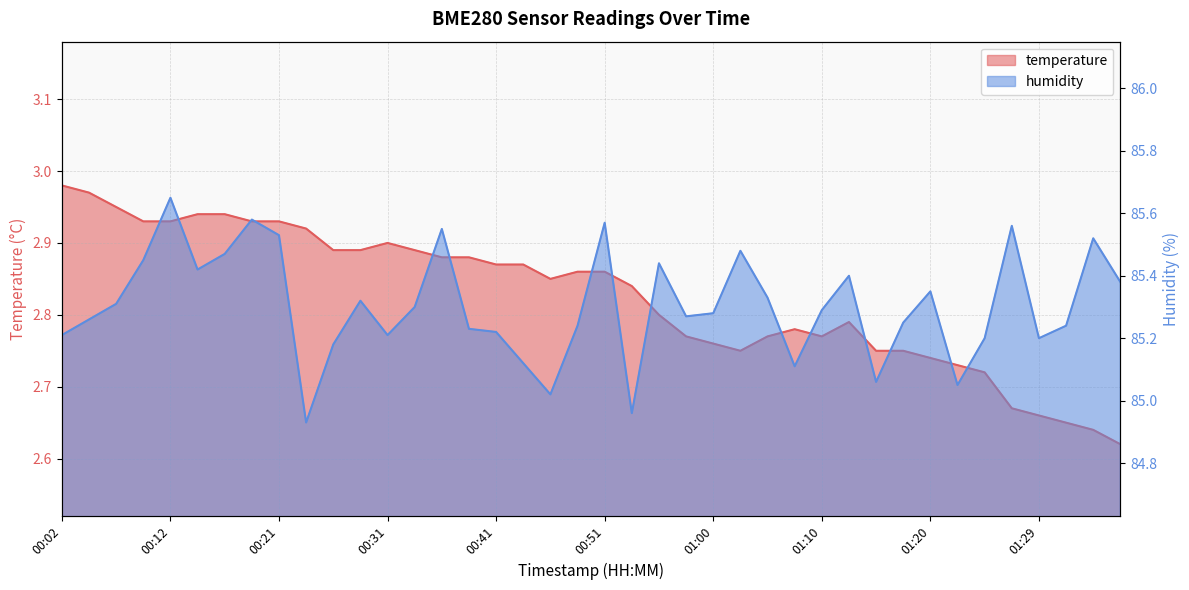

Where is the first local minimum for humidity?

00:14